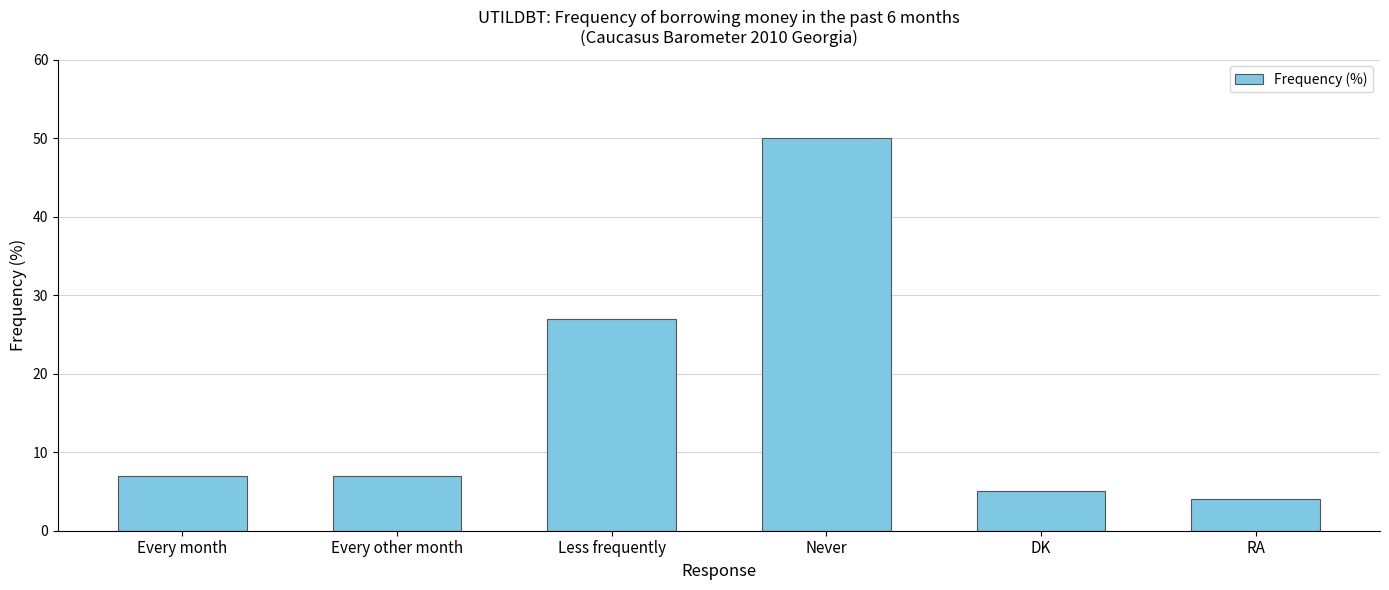

How many categories are shown in the chart?

6